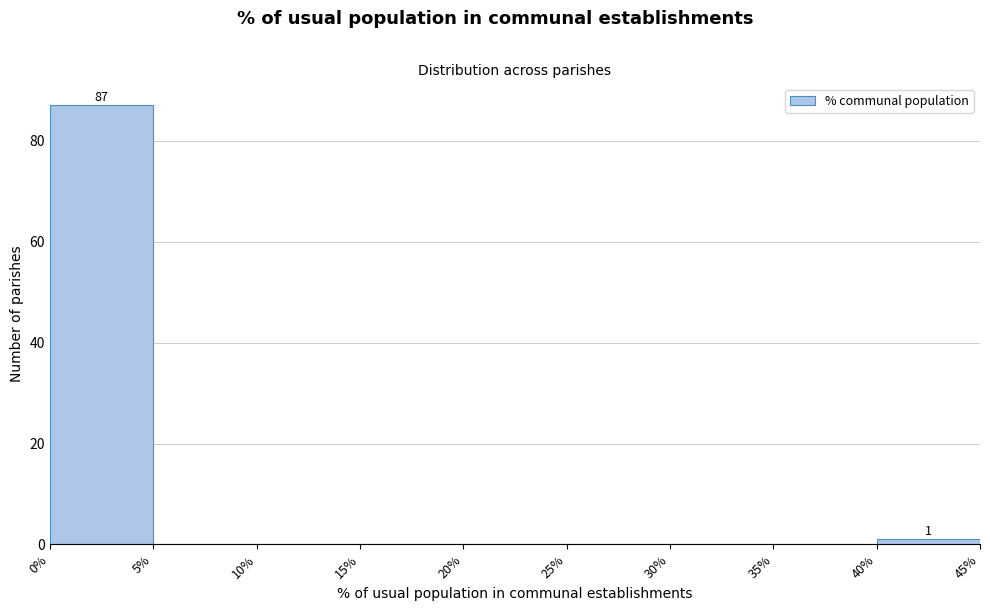

Over which range of the x-axis is the bar tallest?

0% to 5%